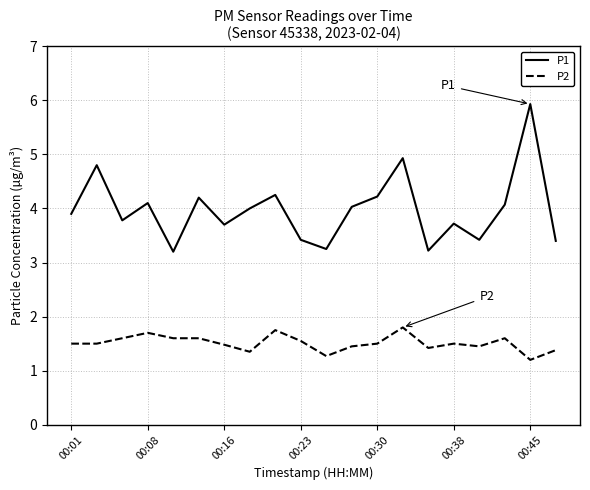

True or false: P1 and P2 cross at least once.

False